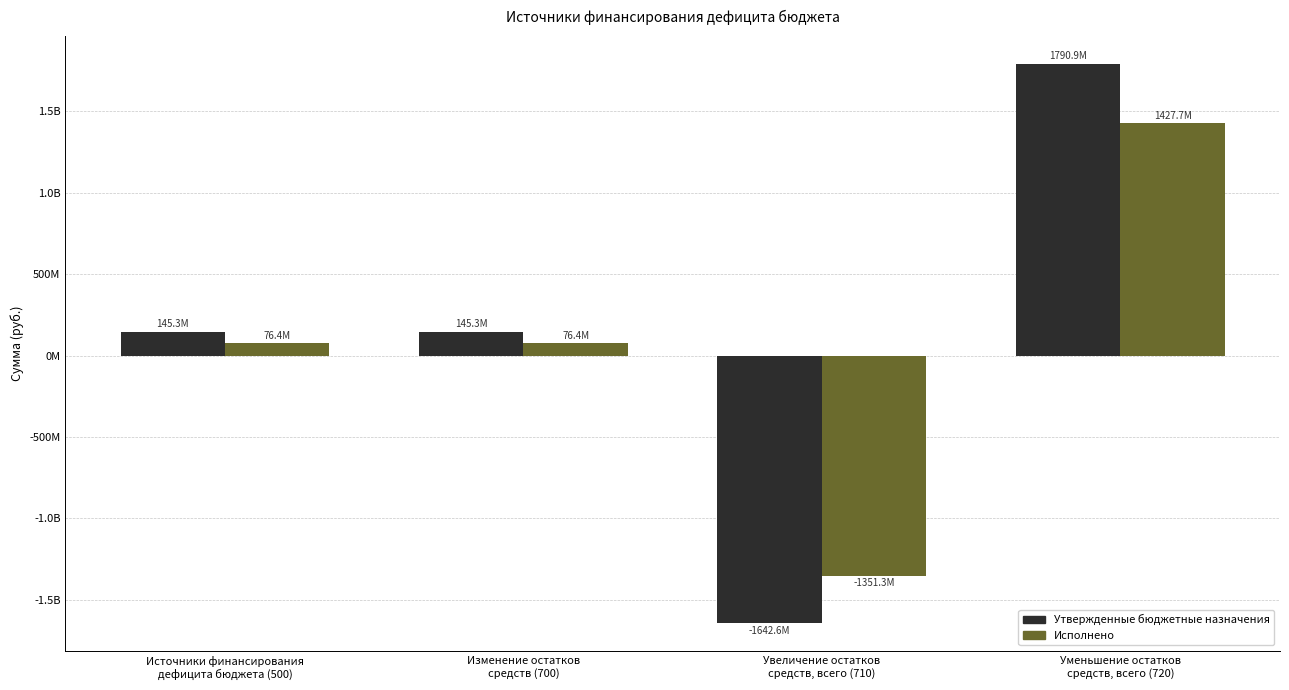

Does the chart contain any negative values?

Yes